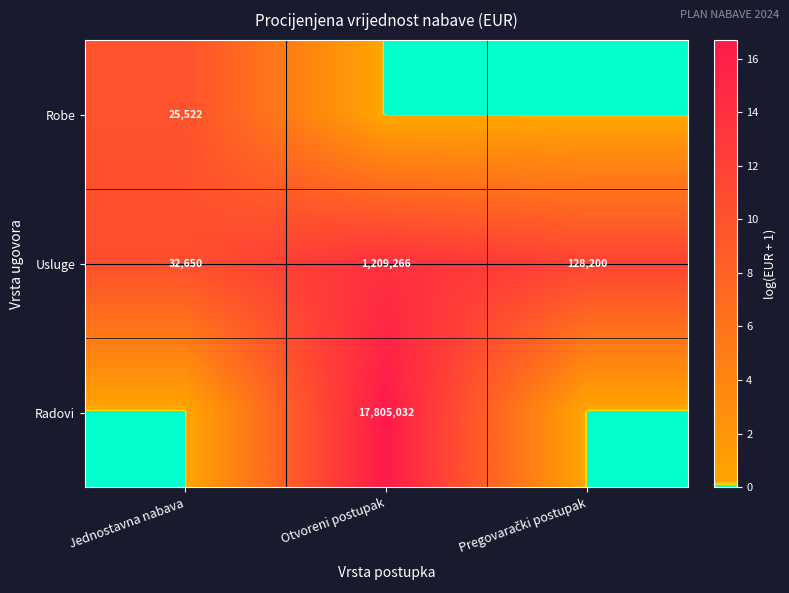

At how many categories does at least one series exceed 7?

3